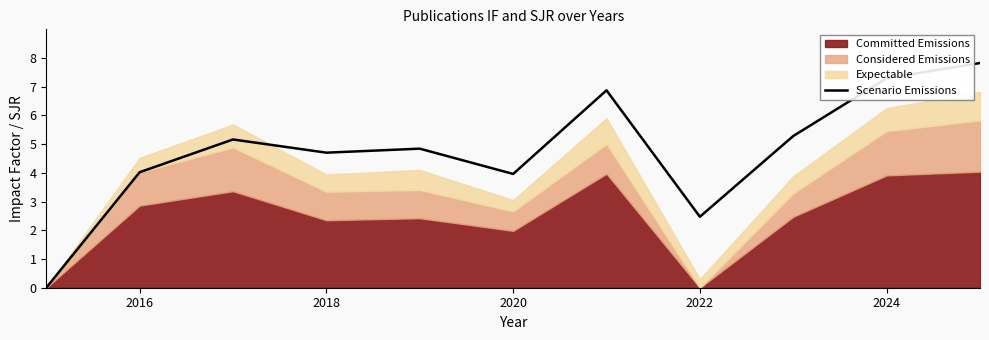

The value of Scenario Emissions at 2016 is 5.6. True or false?

False